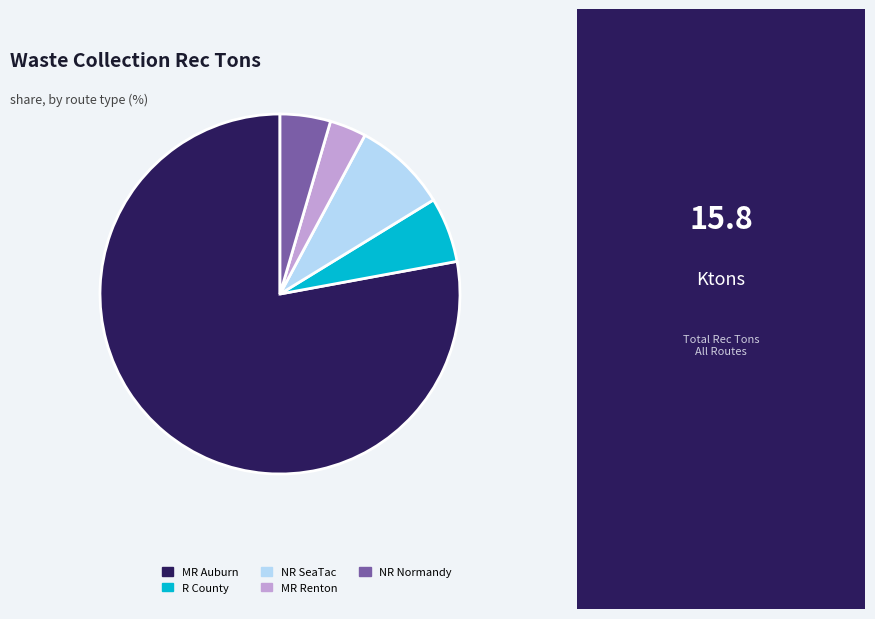

Between MR Auburn and NR Normandy, which is larger?

MR Auburn